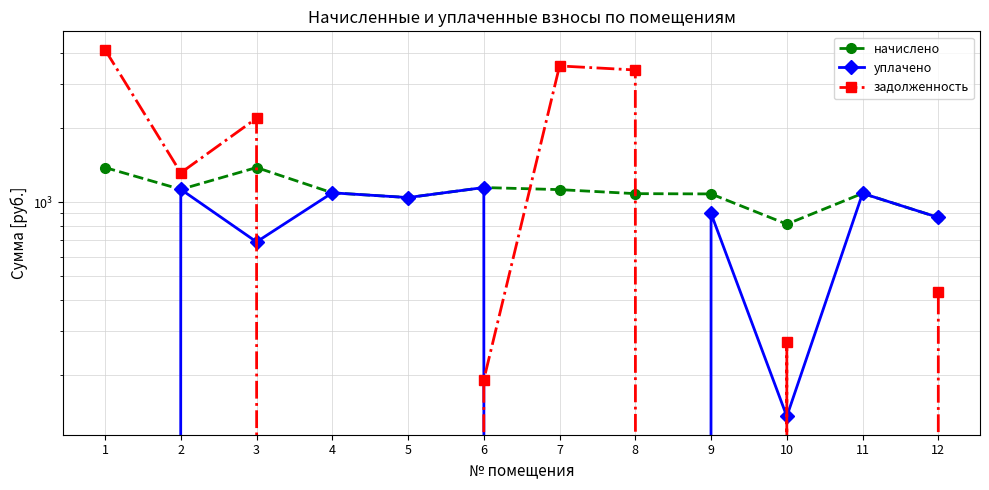

At which label does начислено reach its peak?

1